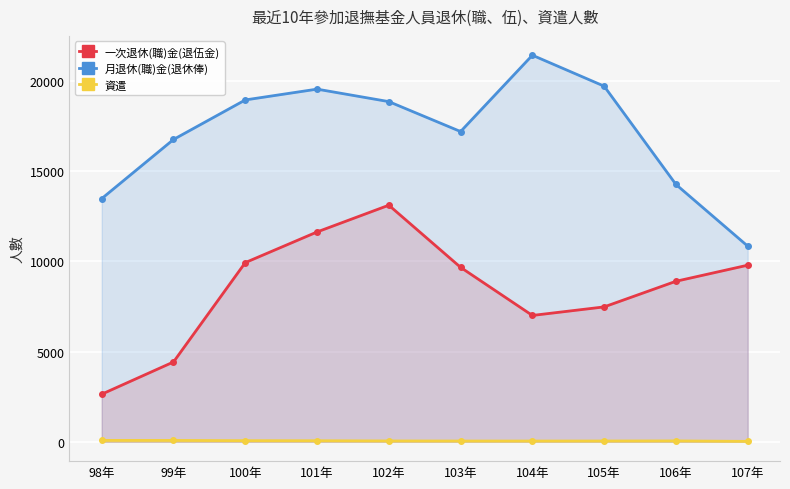

Rank the series by their average value, from highest to lowest.

月退休(職)金(退休俸), 一次退休(職)金(退伍金), 資遣